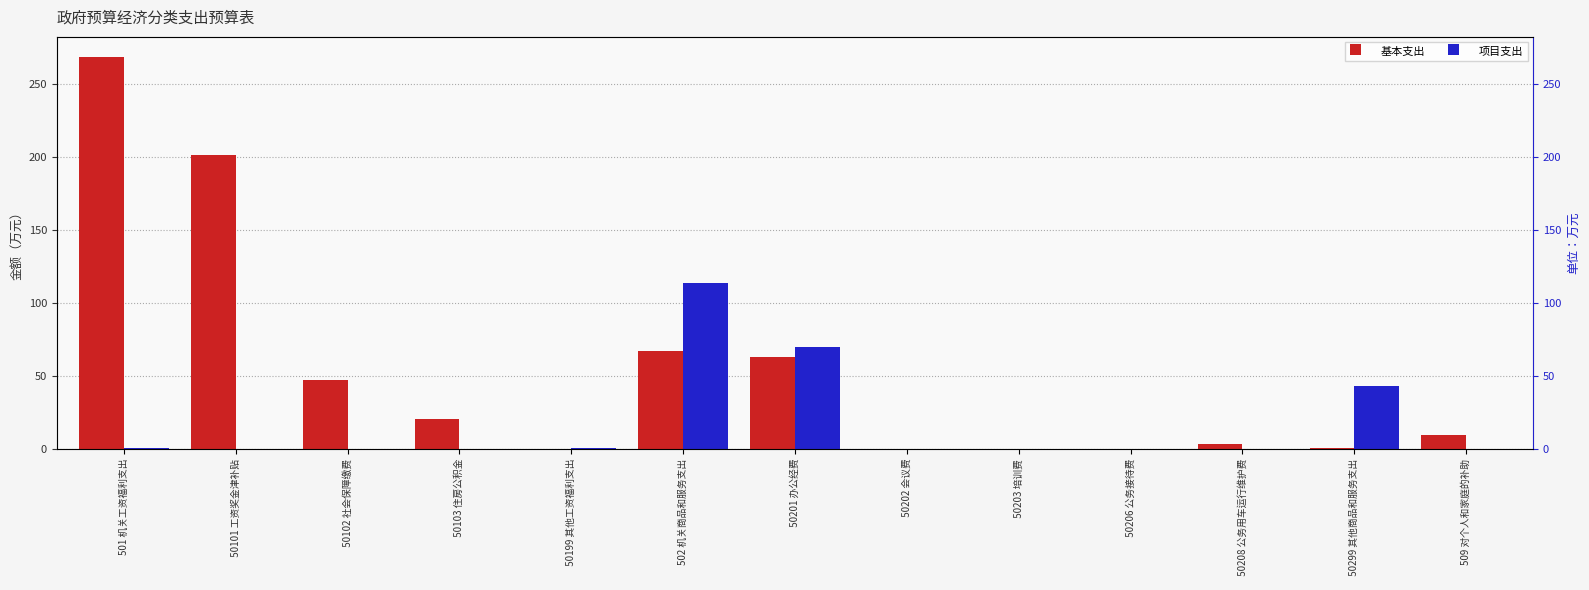

How many values in the 项目支出 series exceed 0?

5